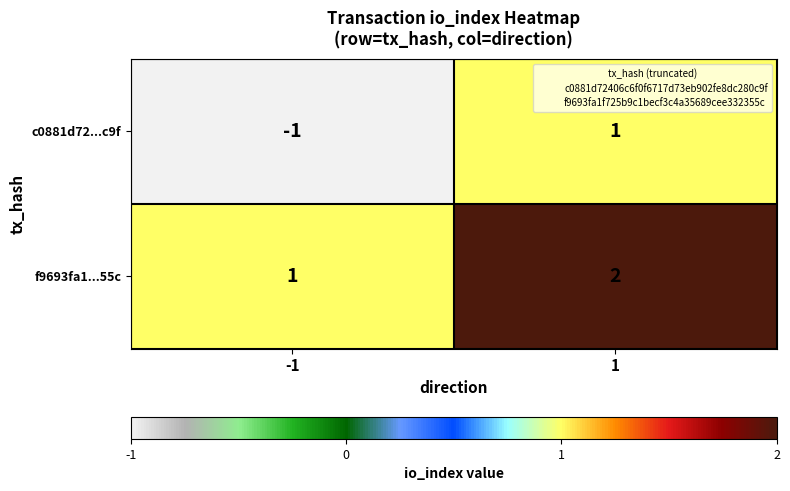

What is the sum of all f9693fa1...55c values?

3